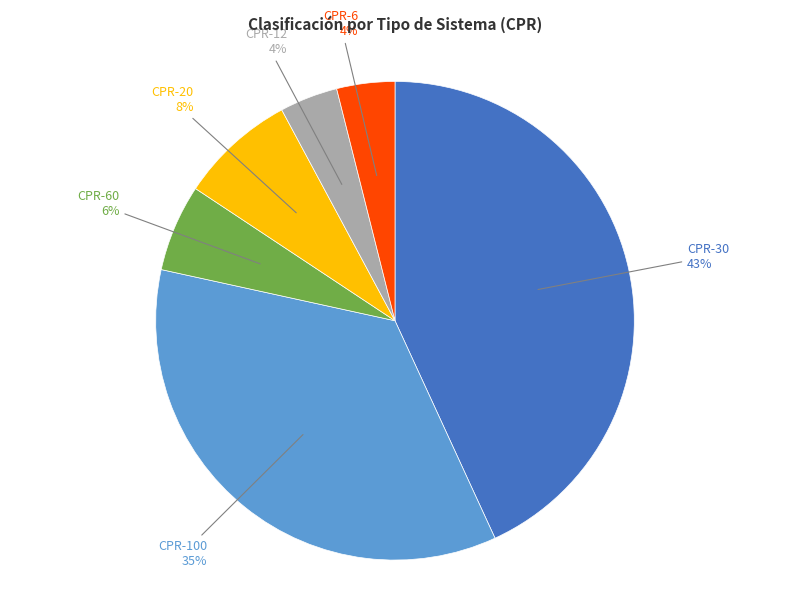

Is there a majority slice in this chart?

No